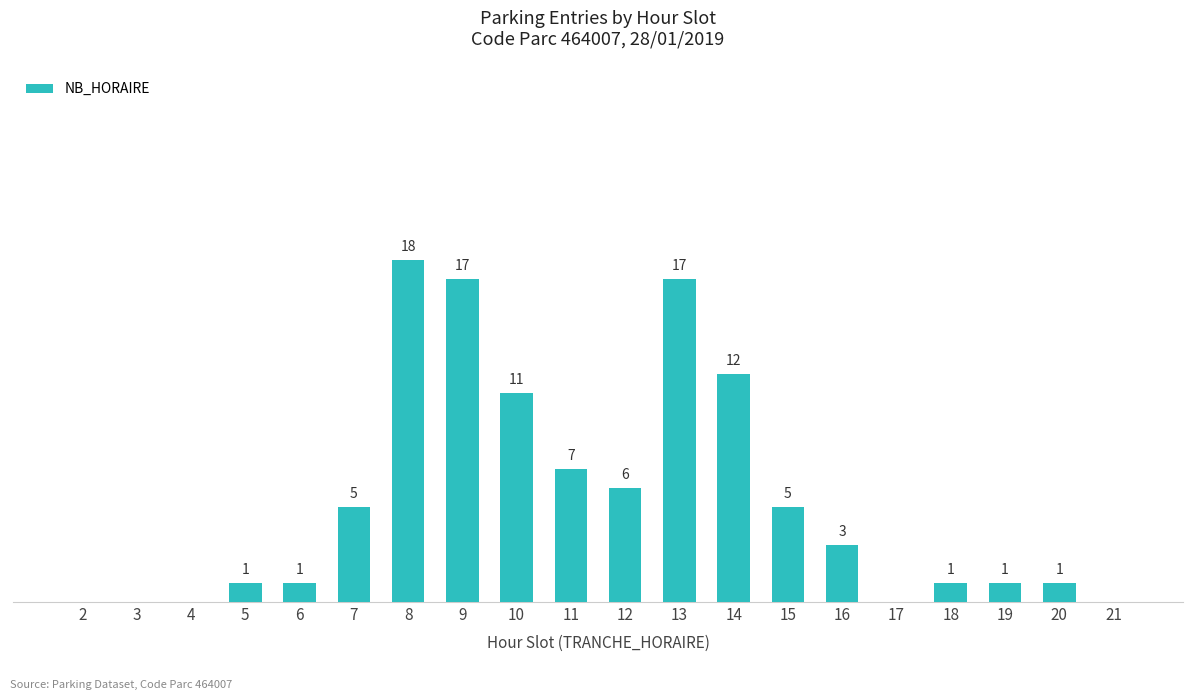

Are the bars horizontal?

No